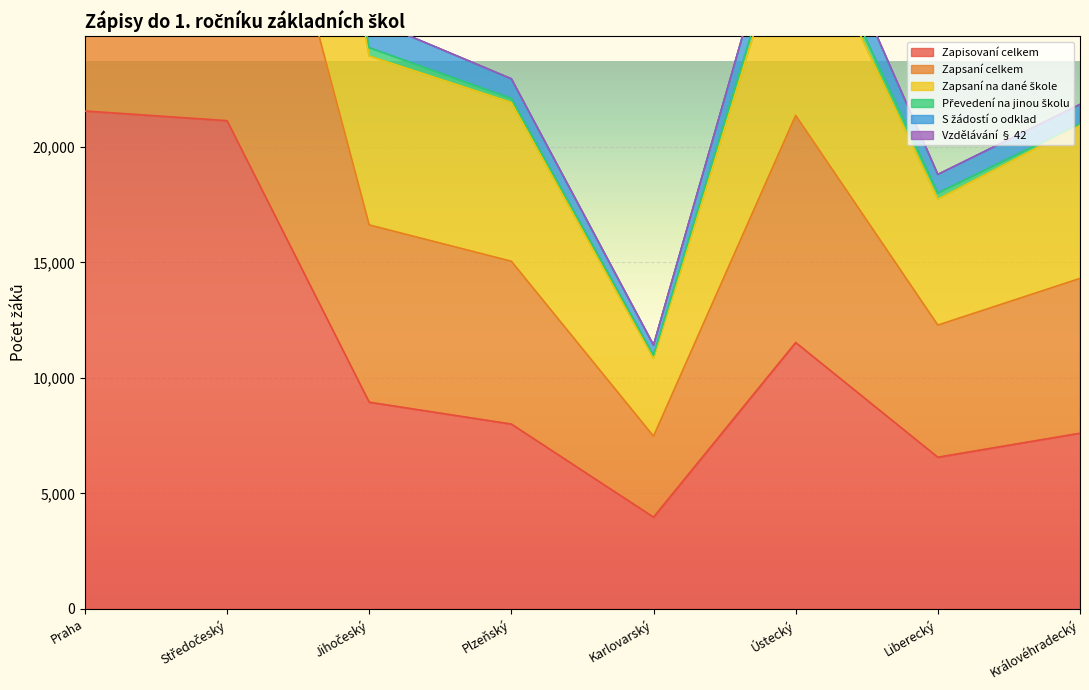

What is the lowest value of the Zapisovaní celkem series?

3974